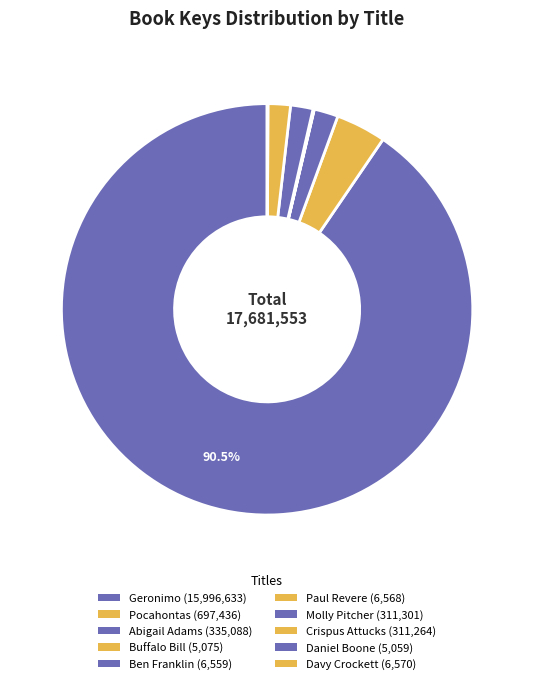

How many slices are in this pie chart?

10